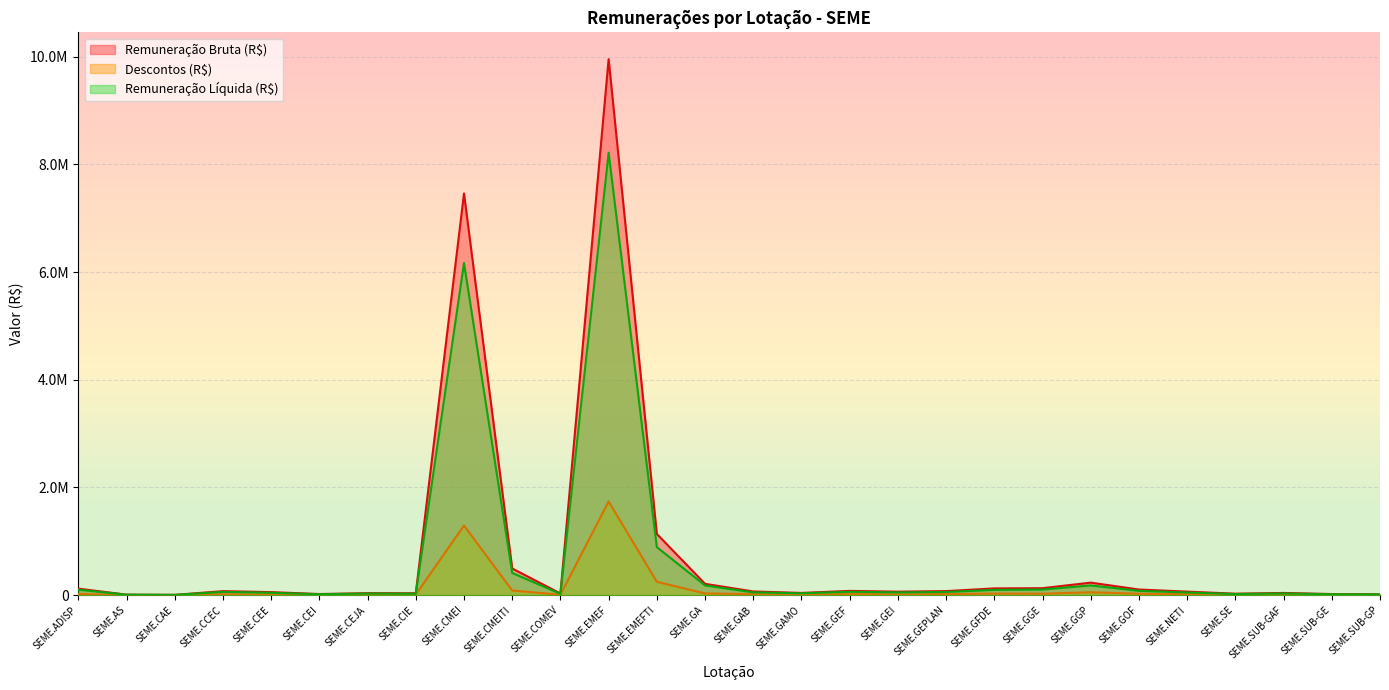

Rank the categories by Descontos (R$) value from highest to lowest.

SEME.EMEF, SEME.CMEI, SEME.EMEFTI, SEME.CMEITI, SEME.GGP, SEME.GA, SEME.GFDE, SEME.GGE, SEME.GOF, SEME.ADISP, SEME.GAB, SEME.GEF, SEME.GEPLAN, SEME.NETI, SEME.GEI, SEME.CCEC, SEME.CEE, SEME.SUB-GAF, SEME.CIE, SEME.CEJA, SEME.COMEV, SEME.GAMO, SEME.SE, SEME.SUB-GE, SEME.CEI, SEME.SUB-GP, SEME.CAE, SEME.AS